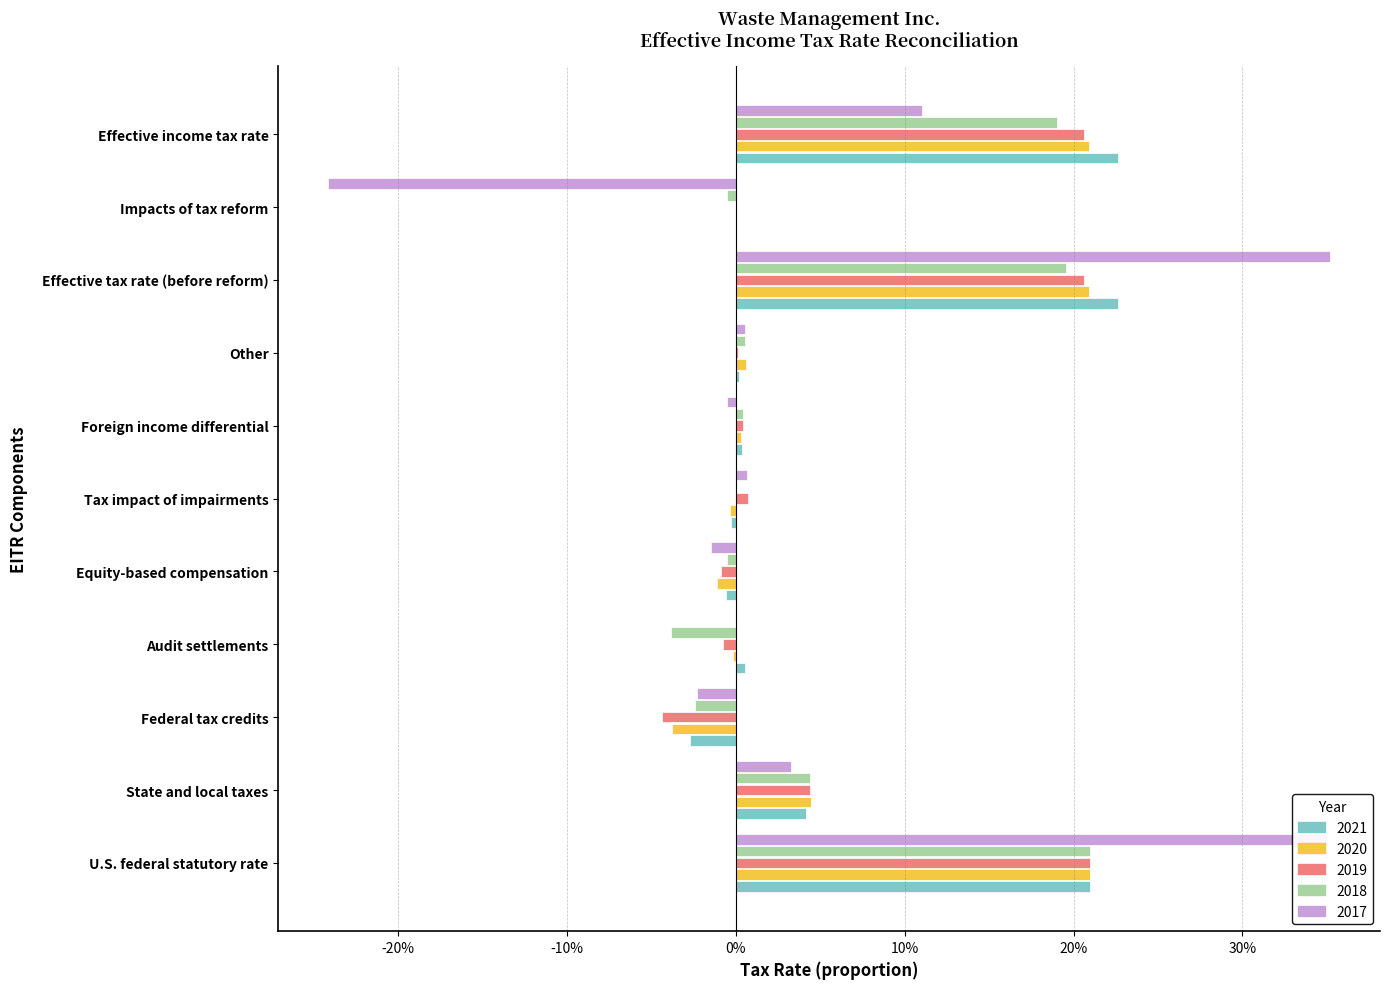

What is the approximate value of 2020 at U.S. federal statutory rate?

0.2